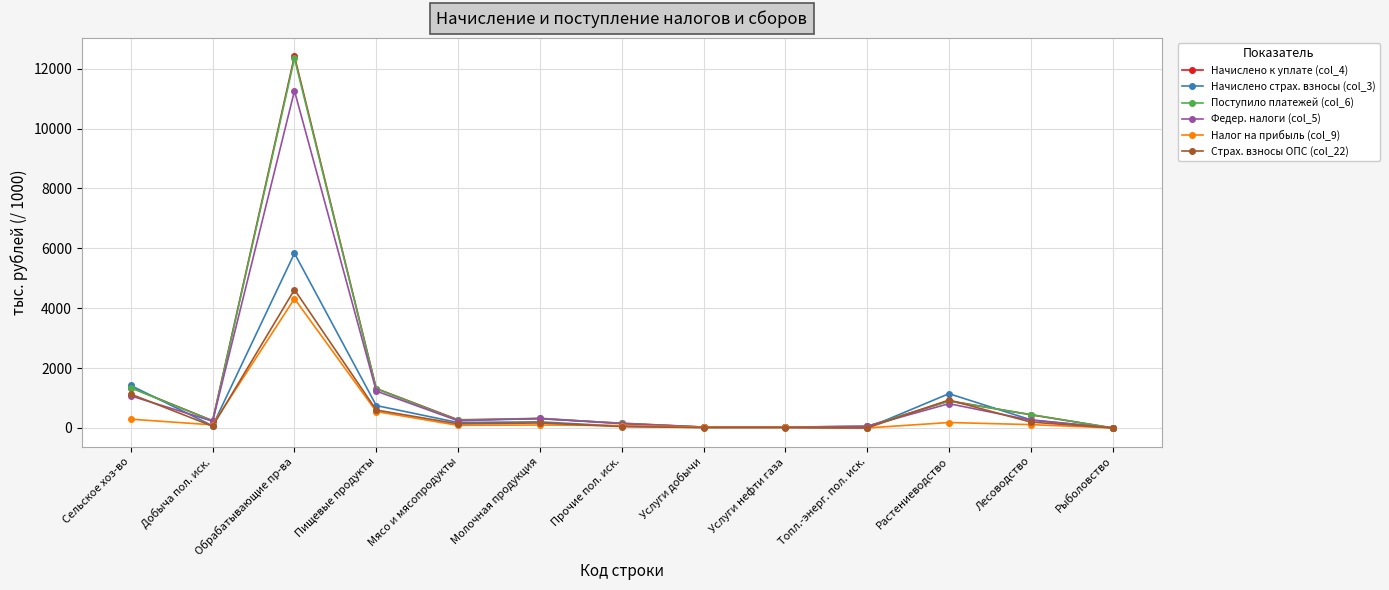

True or false: Начислено к уплате (col_4) has a value of 1942.1 at Сельское хоз-во.

False